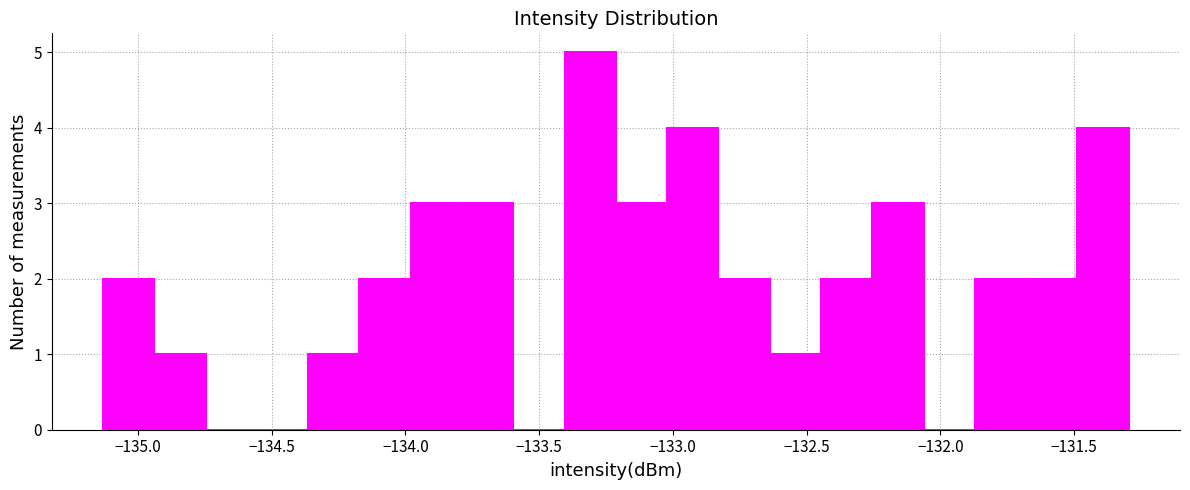

Around what value on the x-axis is the tallest bar? Give the approximate position of its centre, as read against the axis.

-133.30